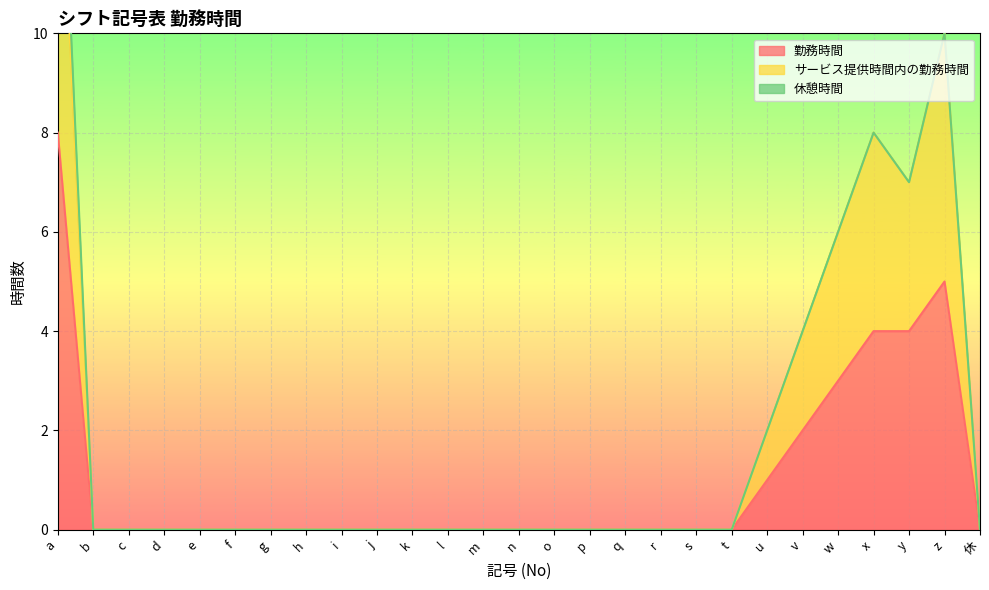

What value does the 勤務時間 series have at w?

3